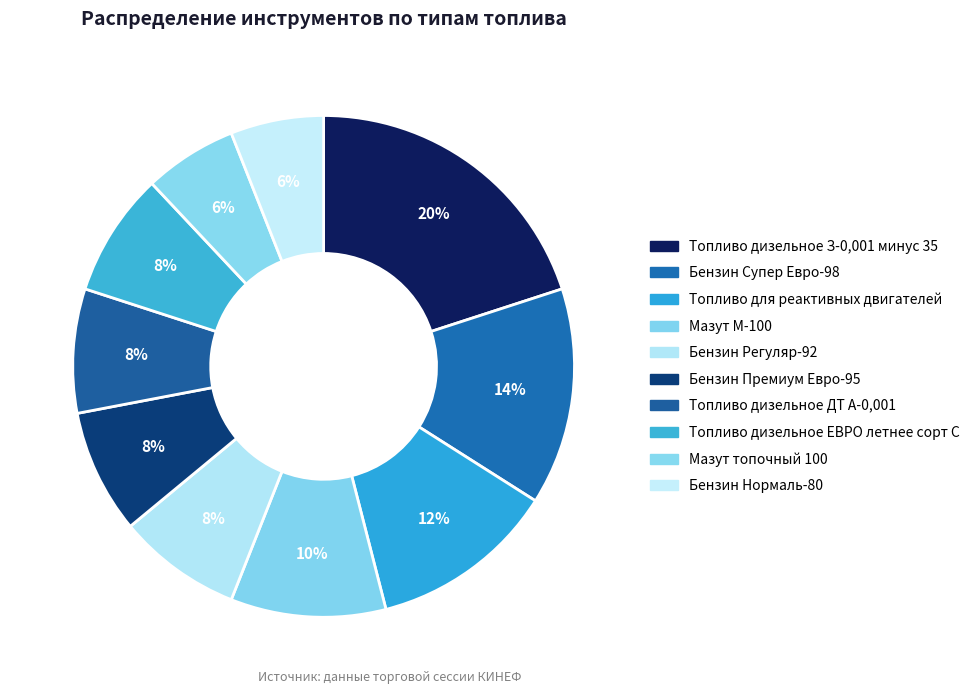

To the nearest percent, what portion does Топливо дизельное ДТ А-0,001 represent?

8%